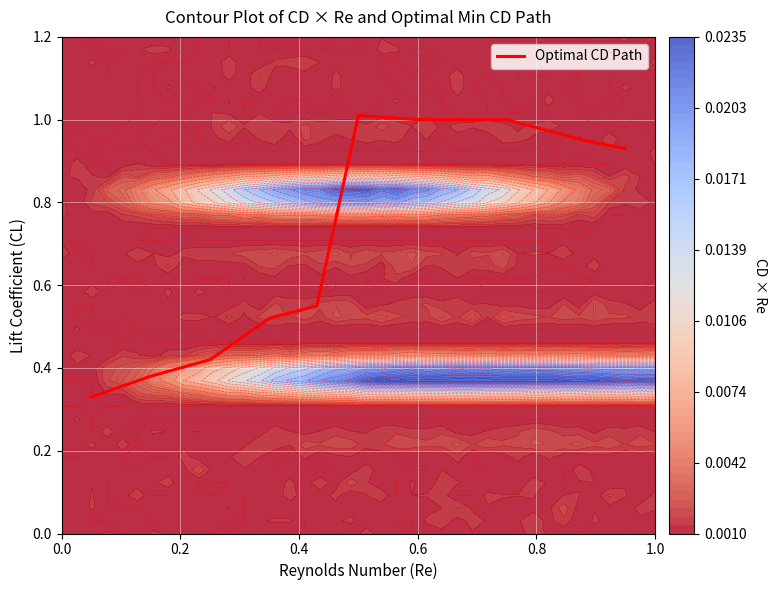

What is the greatest value displayed?

1.0